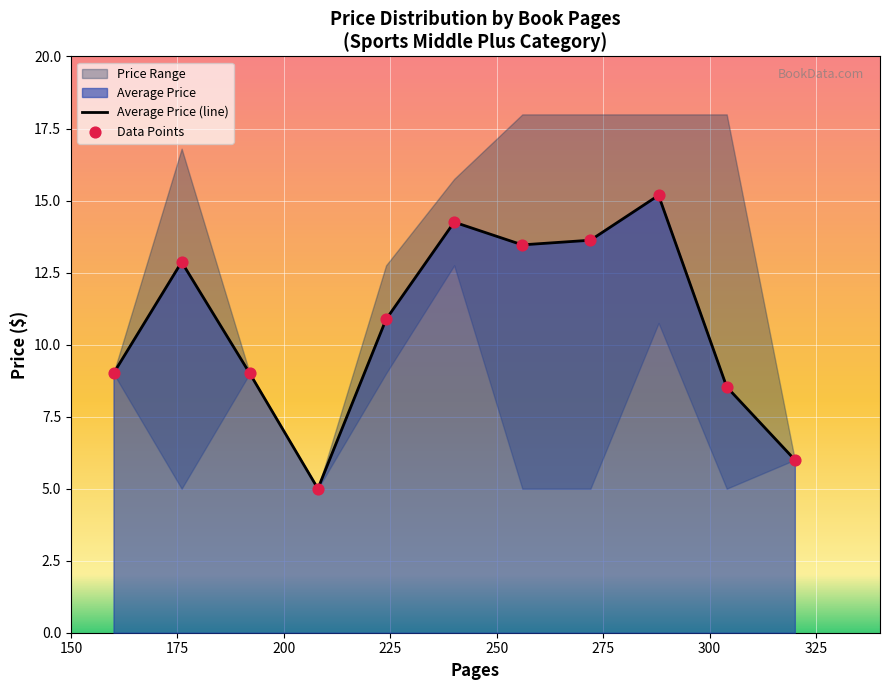

Between 288 and 256, which is larger?

288